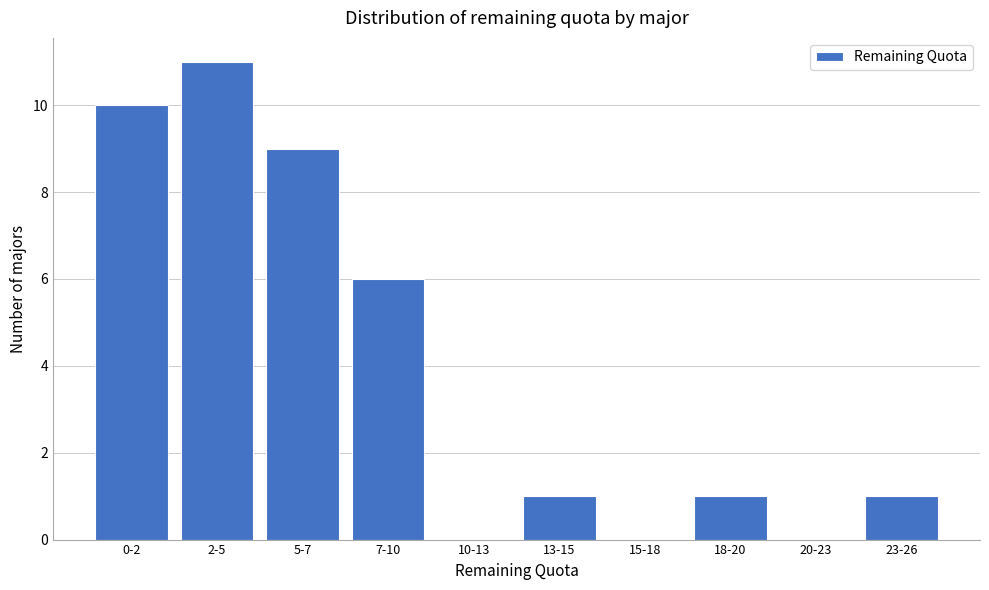

Reading left to right, extract all data points from this chart.

0-2=10	2-5=11	5-7=9	7-10=6	10-13=0	13-15=1	15-18=0	18-20=1	20-23=0	23-26=1